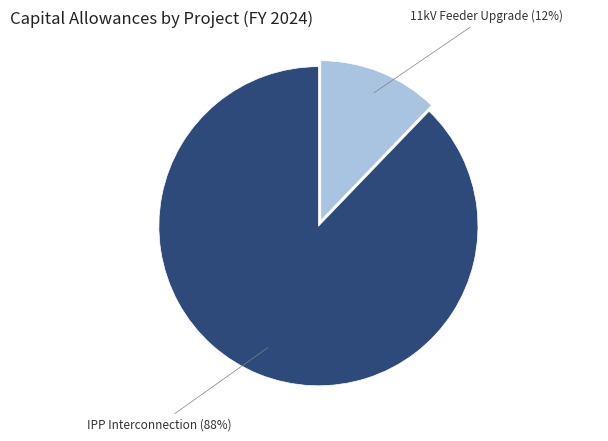

Do IPP Interconnection and 11kV Feeder Upgrade together represent more than half of the pie?

Yes